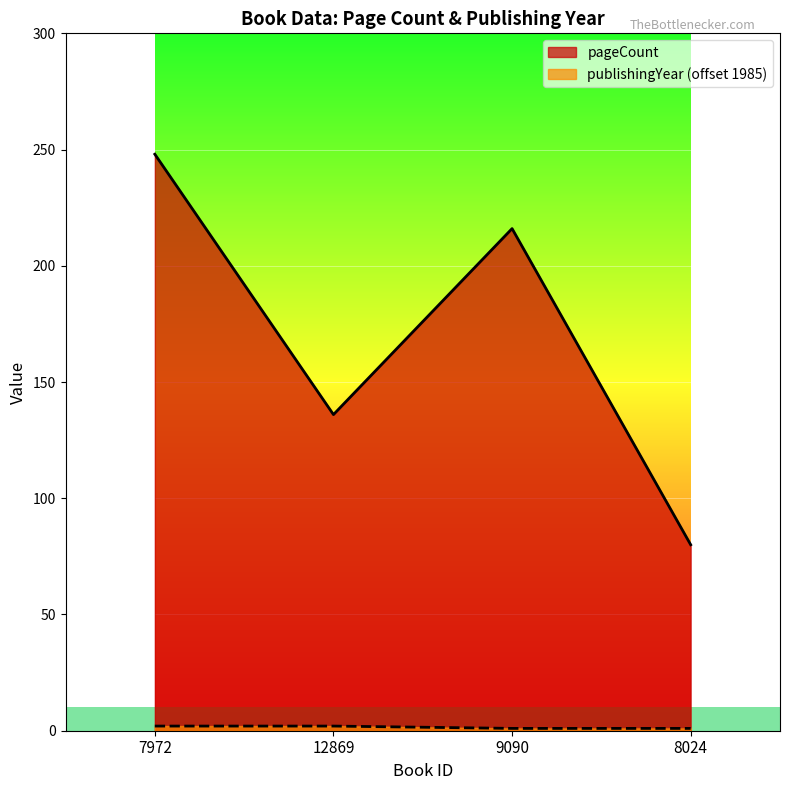

What is the value of the publishingYear point at the 4th from the left?

1